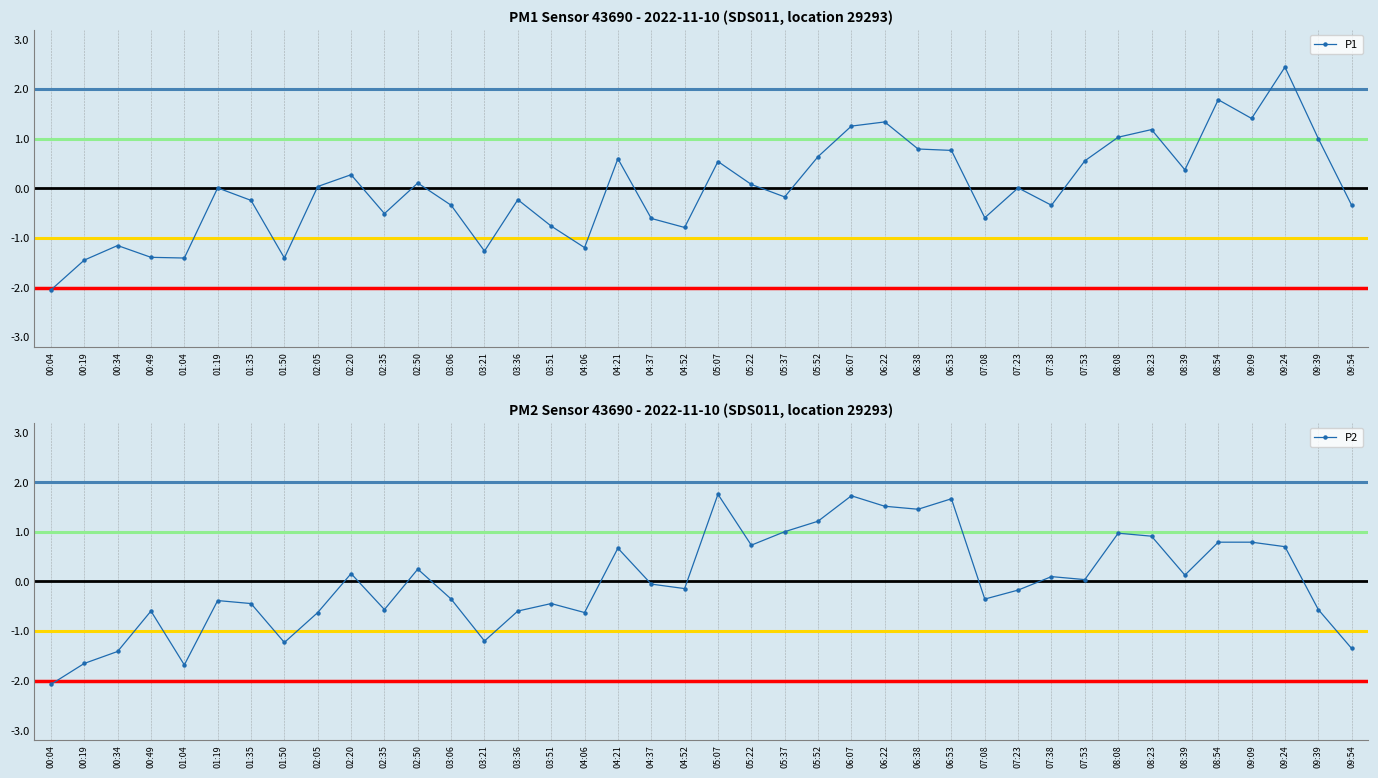

What is the label of the 39th point from the right?

00:19